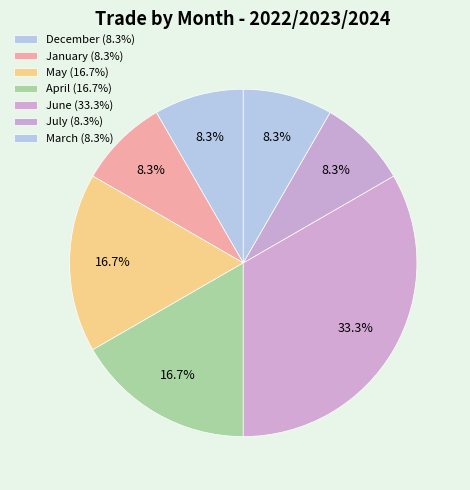

How many slices are in this pie chart?

7